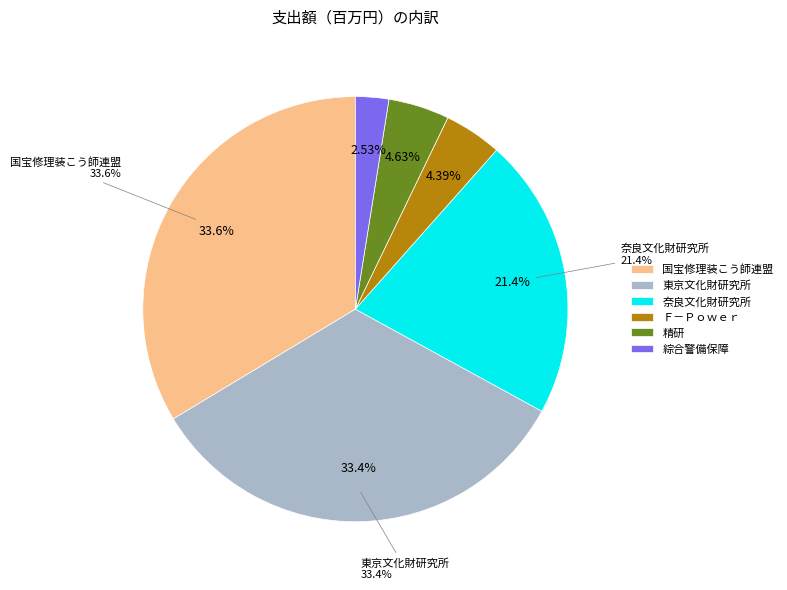

Which slice is the smallest?

綜合警備保障株式会社